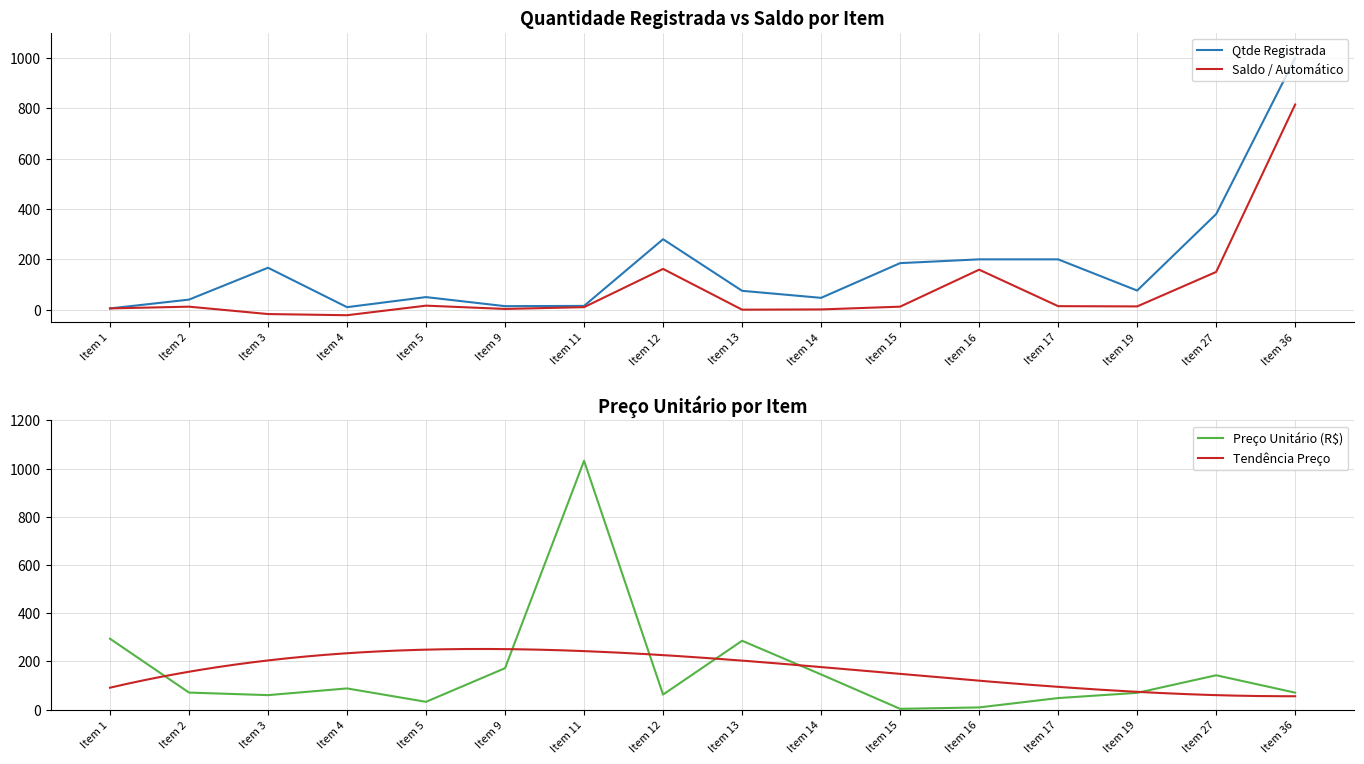

What is the highest value of the Qtde Registrada series?

1000.0